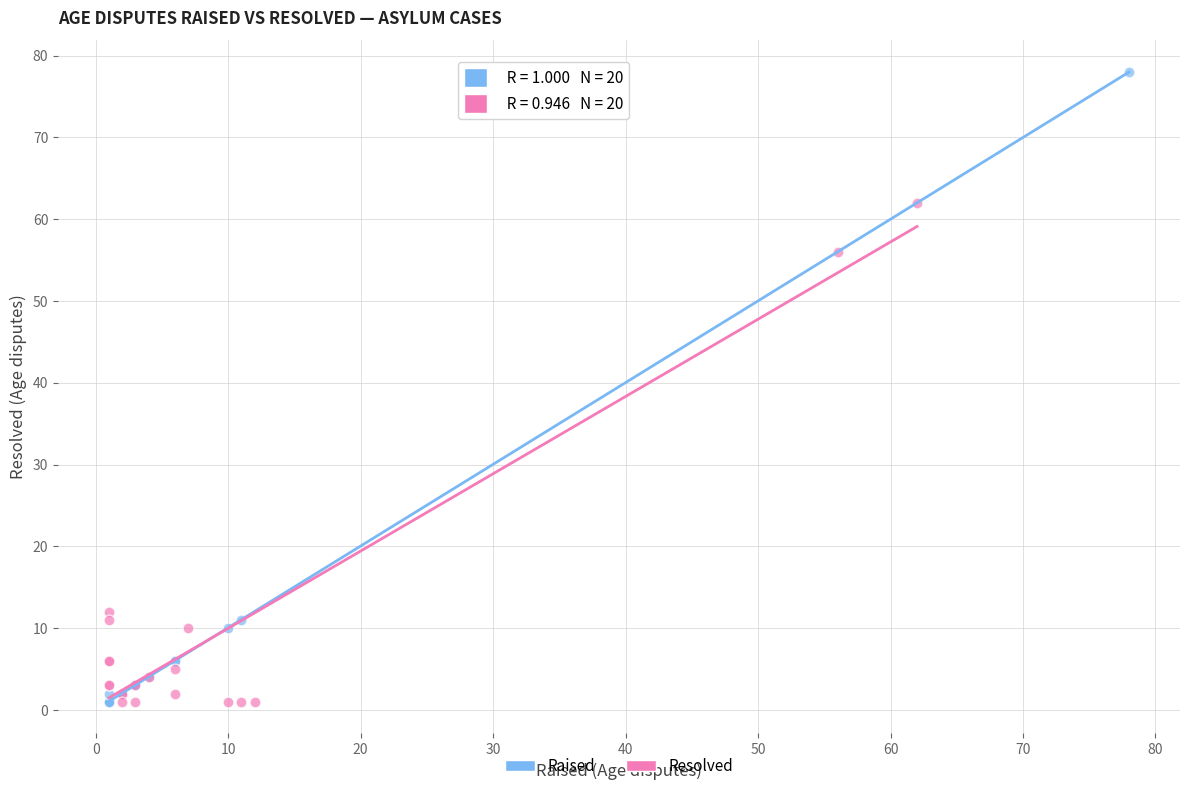

Which series has the widest spread of Y values?

Raised